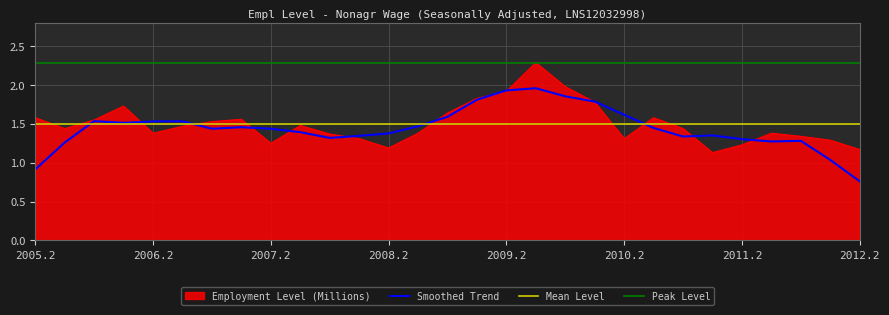

What is the minimum value shown in the chart?

1.1